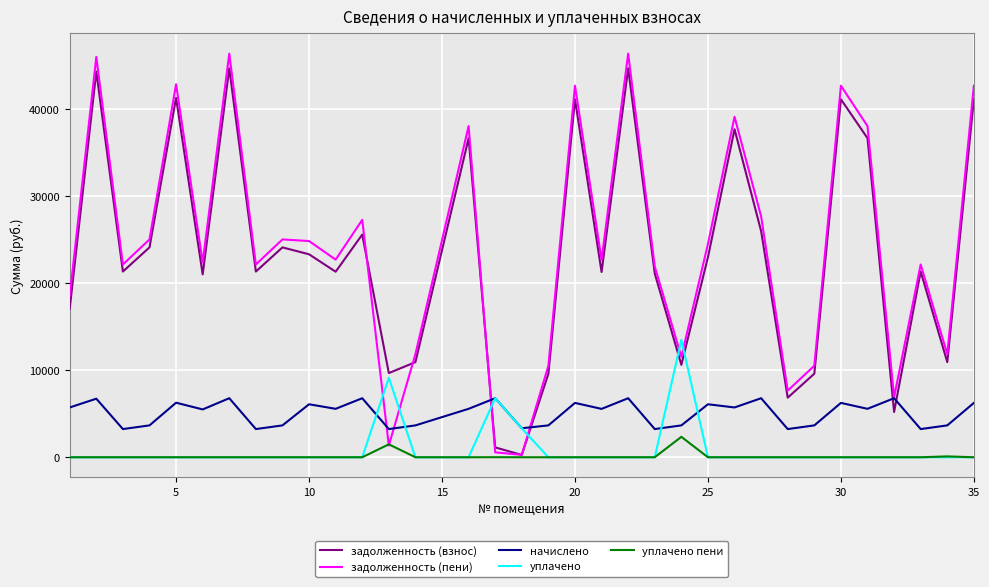

After their last crossing, which series has the higher values: задолженность (взнос) or уплачено?

задолженность (взнос)